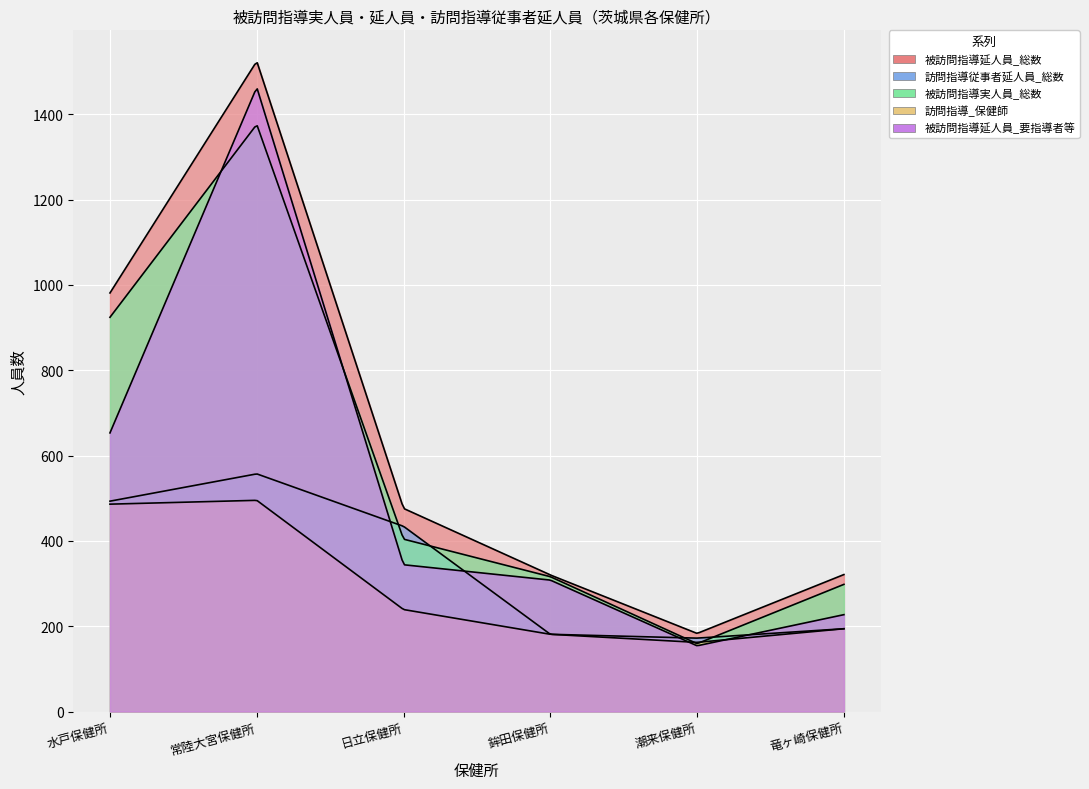

The value of 被訪問指導延人員_要指導者等 at 潮来保健所 is 154. True or false?

True